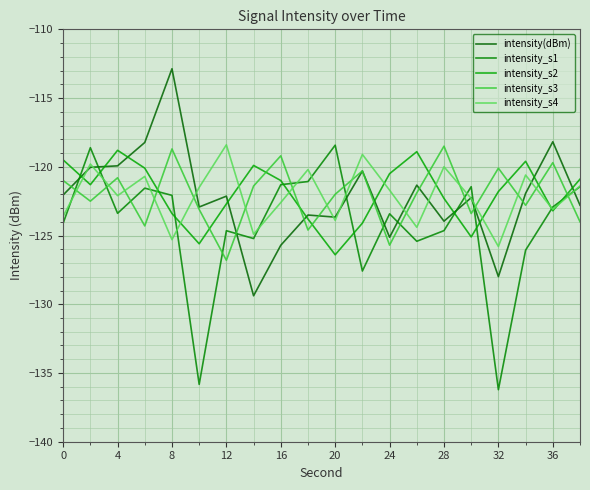

How many lines are shown in the chart?

5